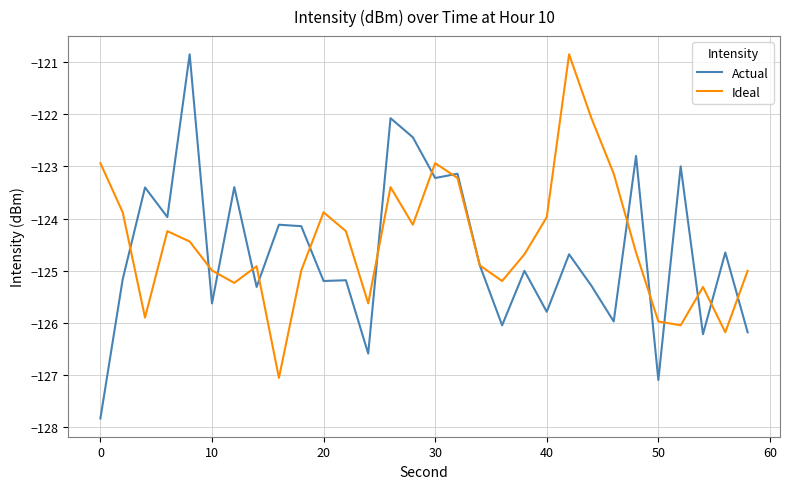

Which series has the largest range (max minus min)?

Actual